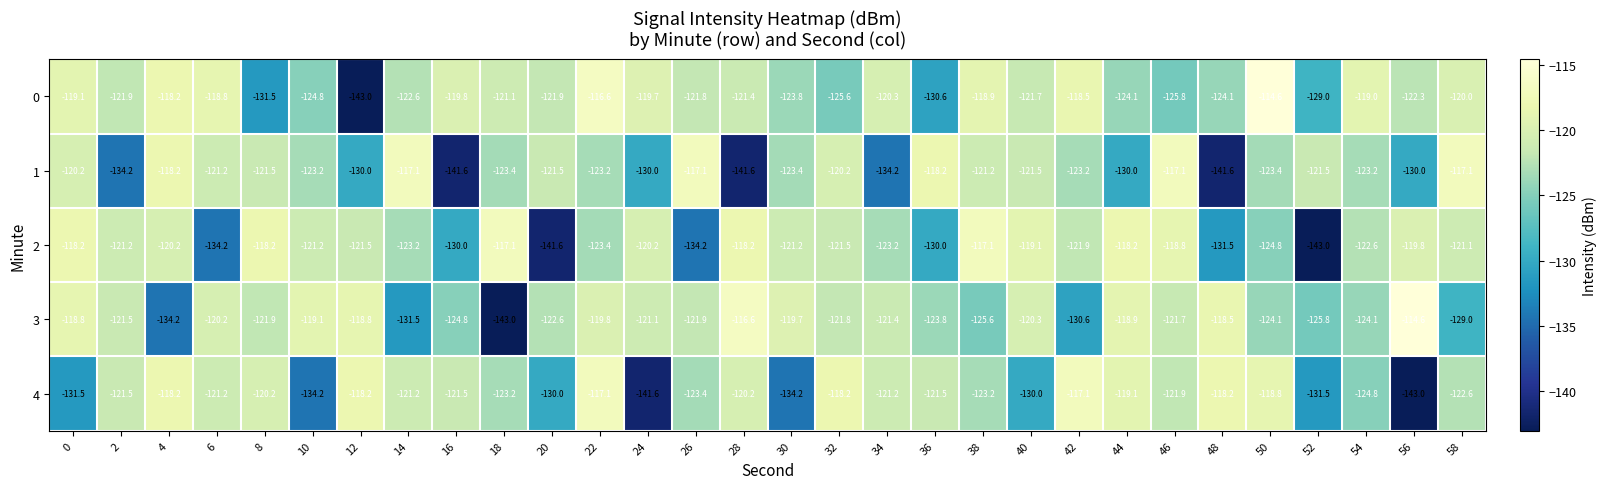

Between 4 and 18, which series saw the biggest shift?

3